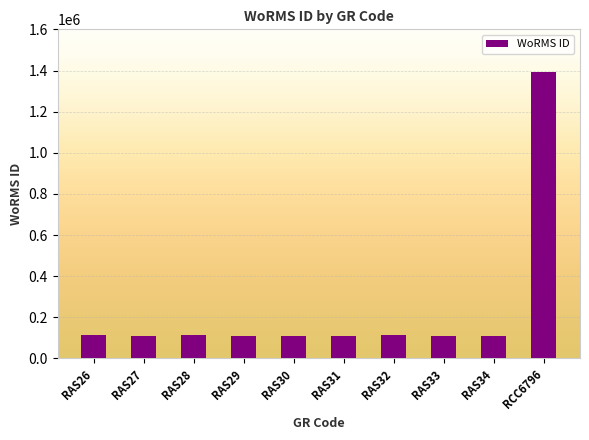

What is the sum of all values?

2392629